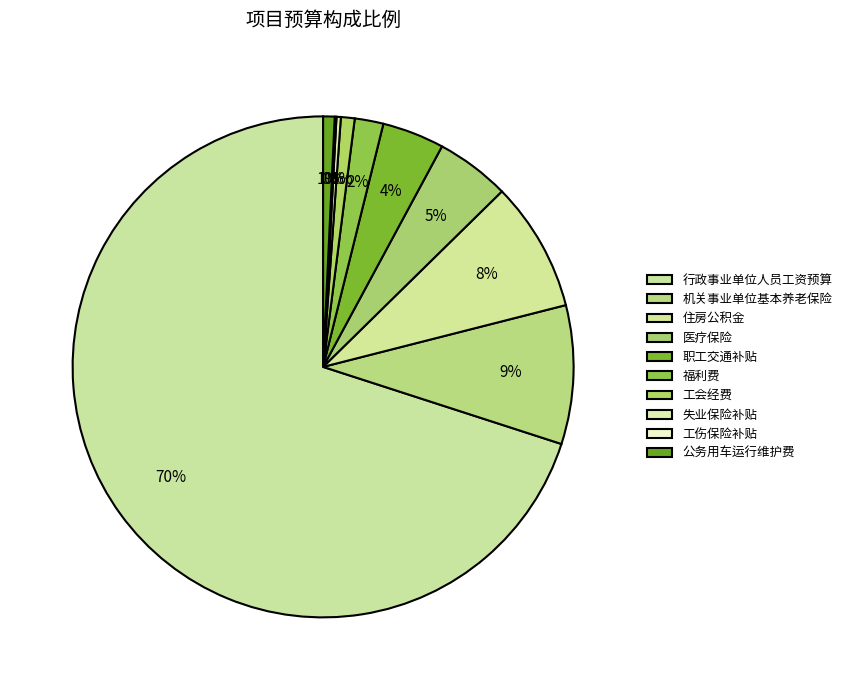

Does 行政事业单位人员工资预算 represent more than half of the total?

Yes